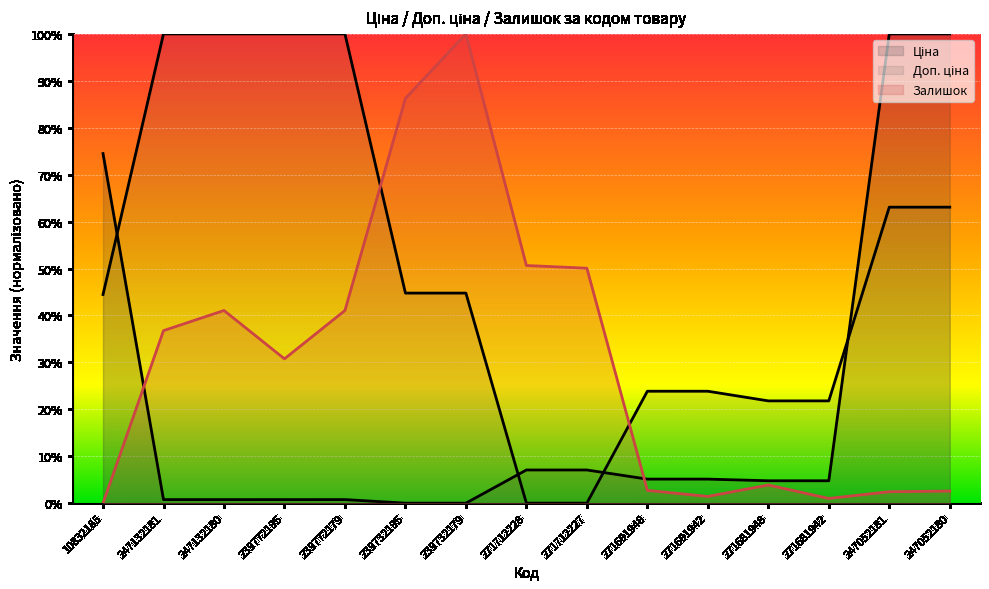

Which label corresponds to the largest value in the chart?

247132181